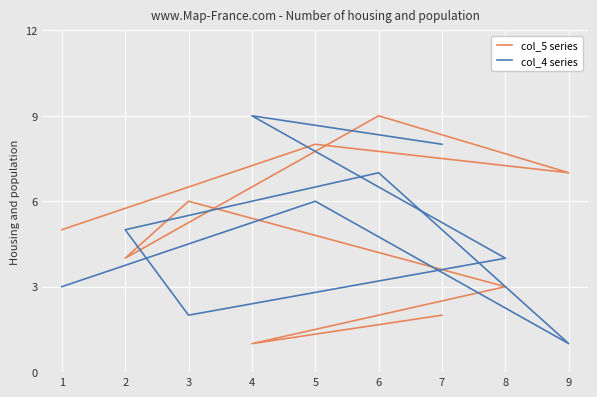

Count the number of categories in the chart.

9